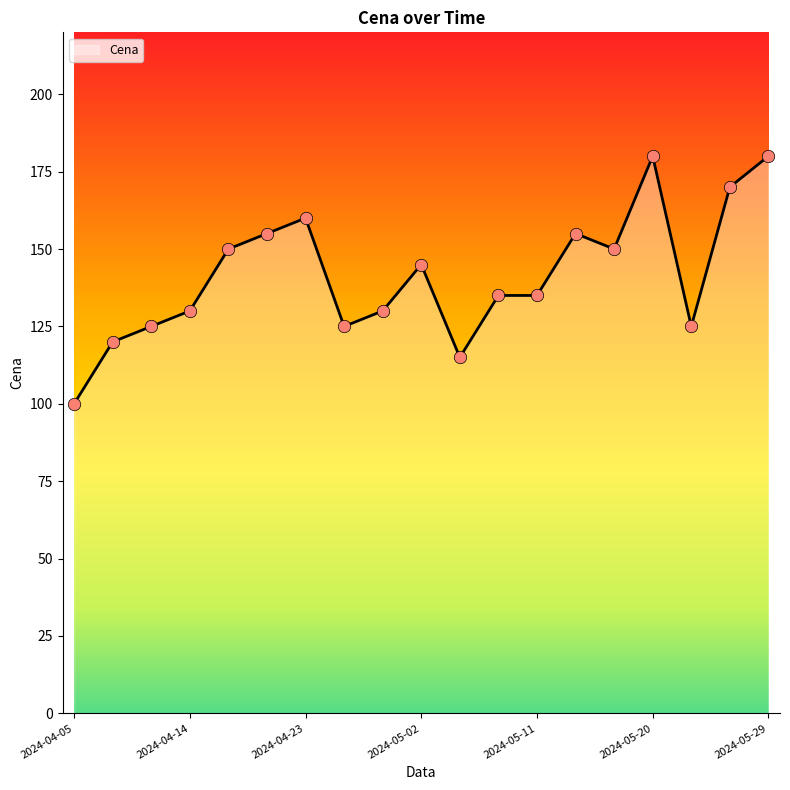

What is the maximum value shown in the chart?

180